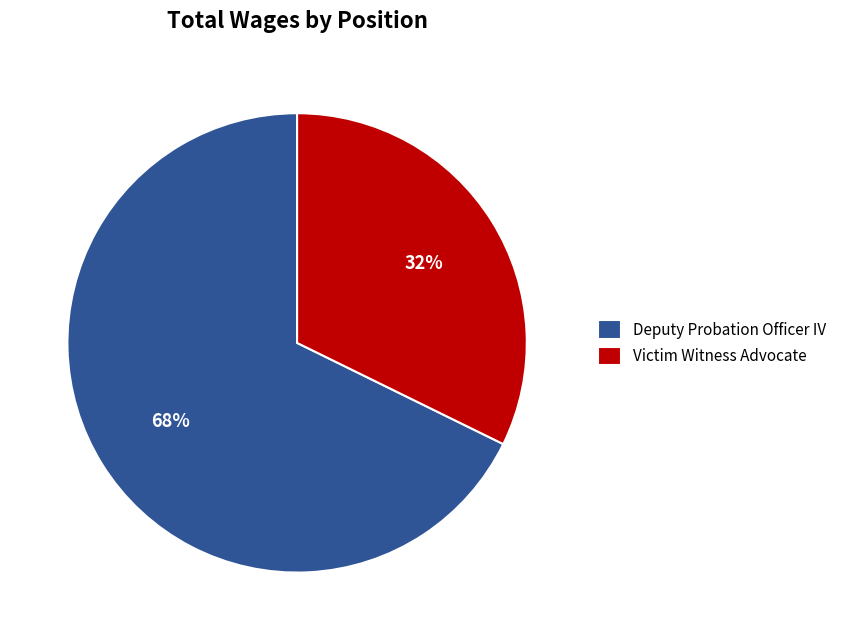

What is the smallest slice in the pie chart?

Victim Witness Advocate